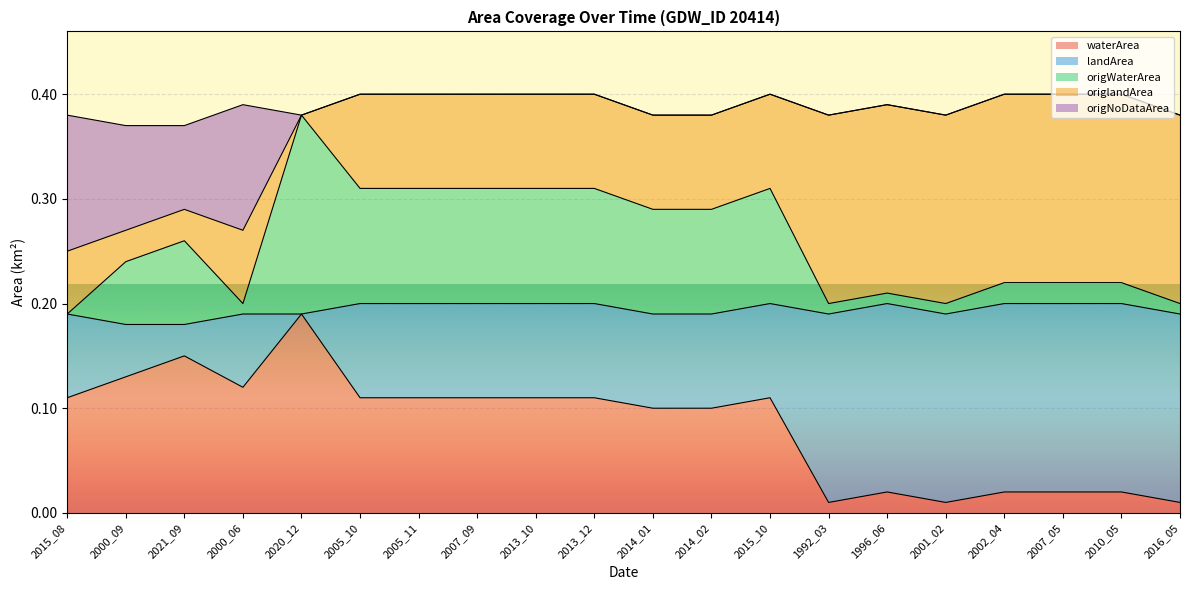

What is the total value across all series at 2005_11?

0.4